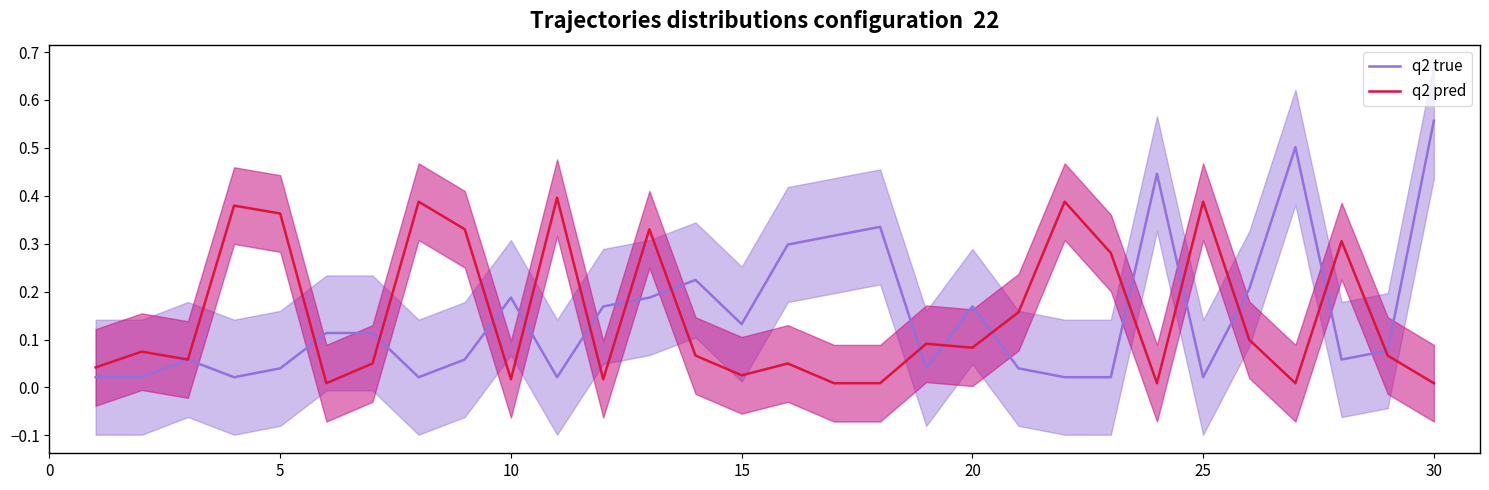

Is it true that q2 true equals 0.1 at 10?

False